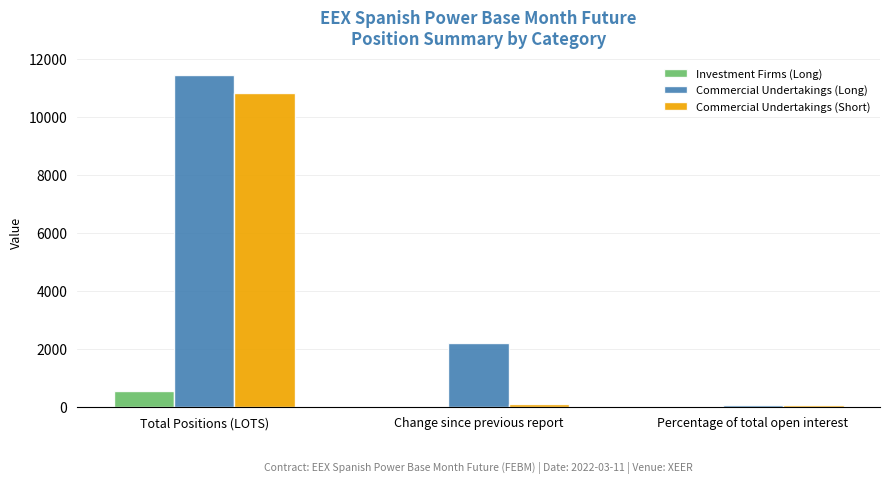

How many series are shown in this chart?

3